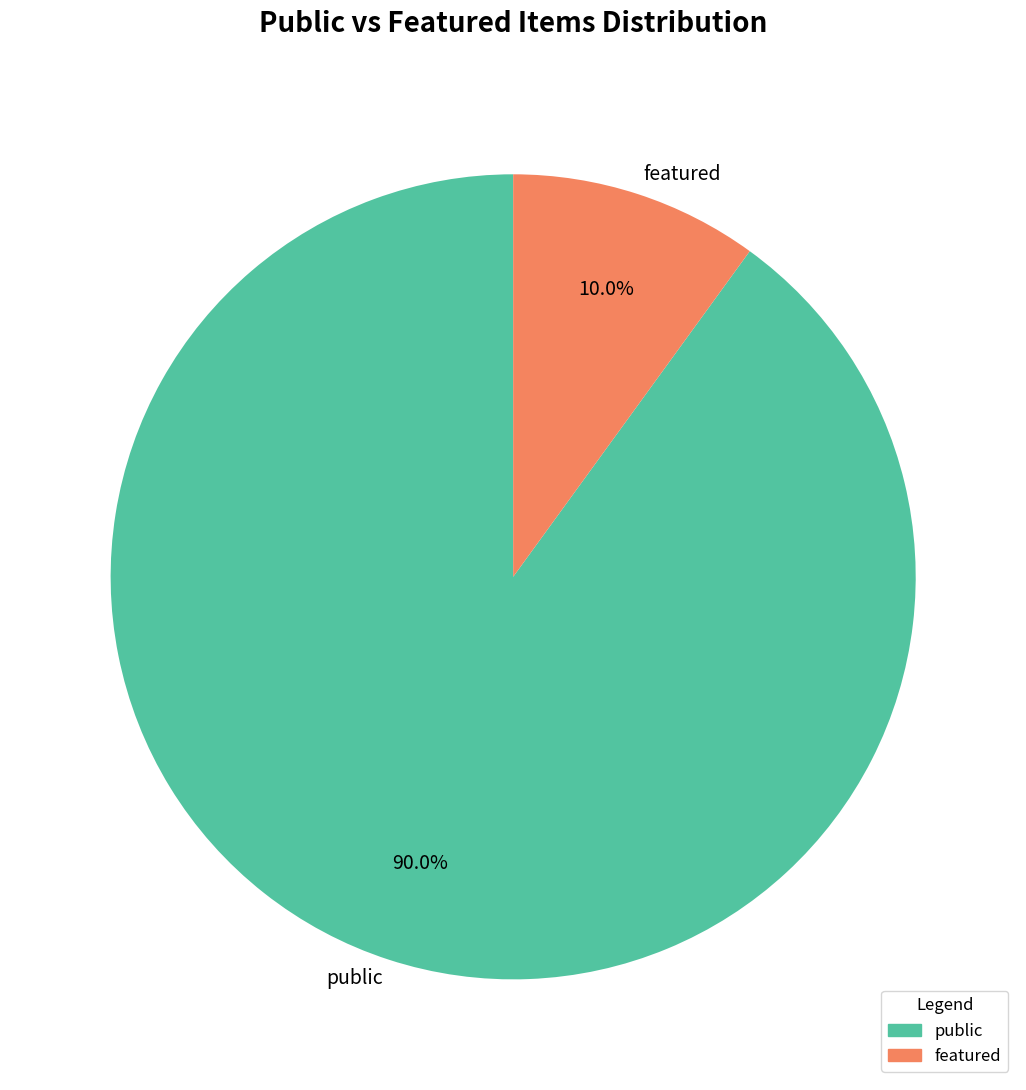

Rank the categories by value from lowest to highest.

featured, public